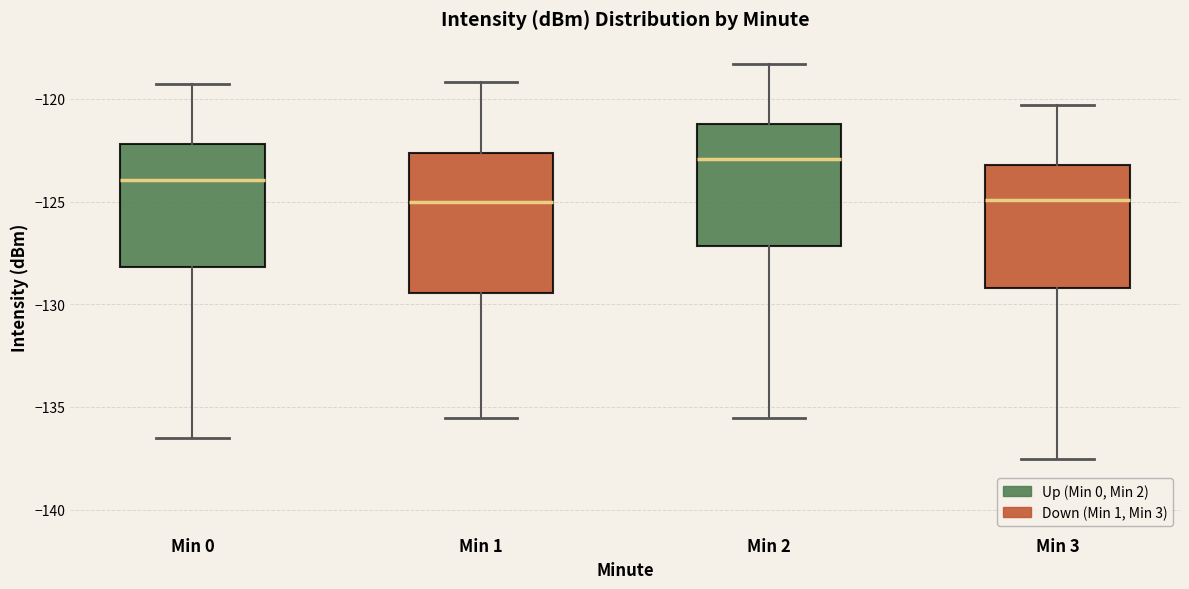

Reading left to right, transcribe this box plot: for each box, give where its median line is, the range the box spans, and where its two whiskers end, as read against the y-axis. The values are not printed on the chart, so give them approximately, as read against the axis.

Min 0: median -124.0, box -128.0 to -122.0, whiskers -136.5 to -119.5
Min 1: median -125.0, box -129.5 to -122.5, whiskers -135.5 to -119.0
Min 2: median -123.0, box -127.0 to -121.0, whiskers -135.5 to -118.5
Min 3: median -125.0, box -129.0 to -123.0, whiskers -137.5 to -120.5